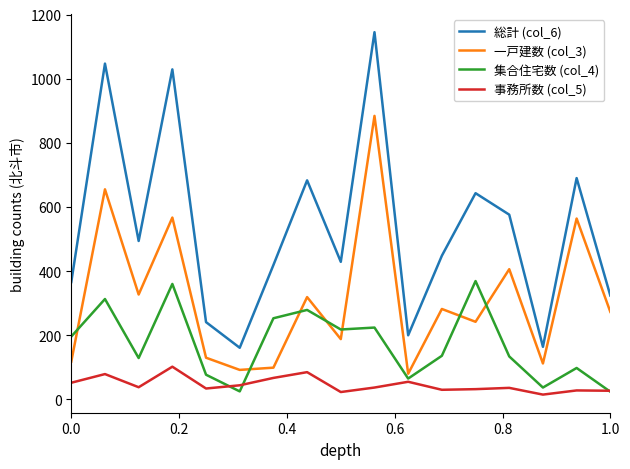

List the series in order of their peak value, lowest first.

事務所数 (col_5), 集合住宅数 (col_4), 一戸建数 (col_3), 総計 (col_6)